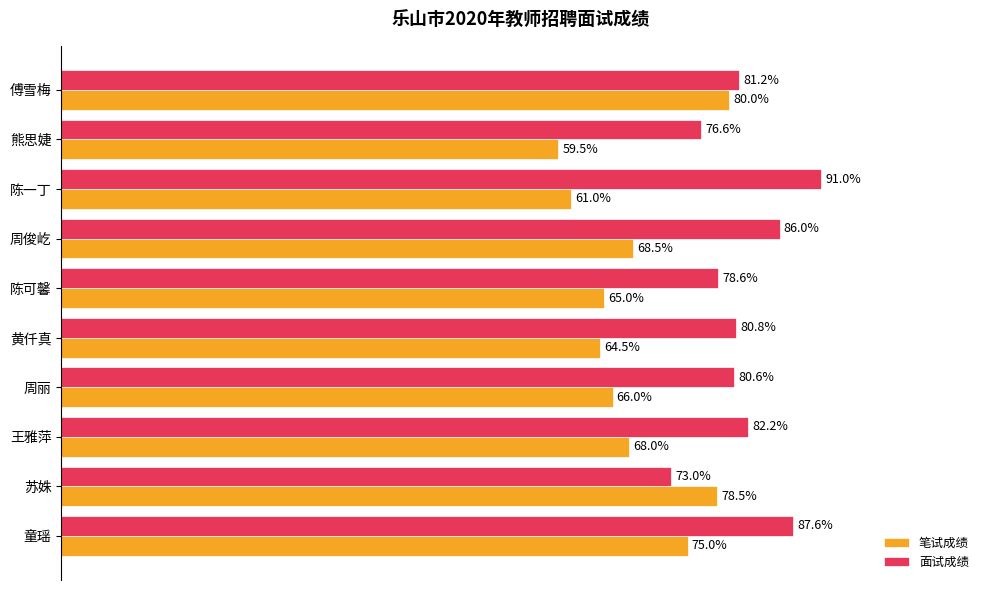

Which label corresponds to the smallest value in the chart?

熊思婕